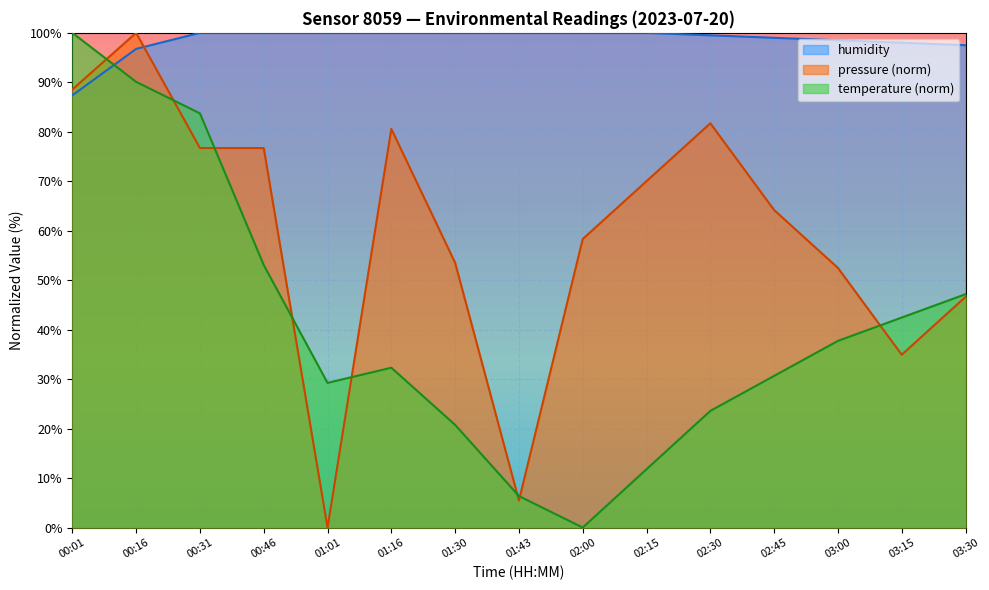

Where is the first local maximum for temperature?

01:16